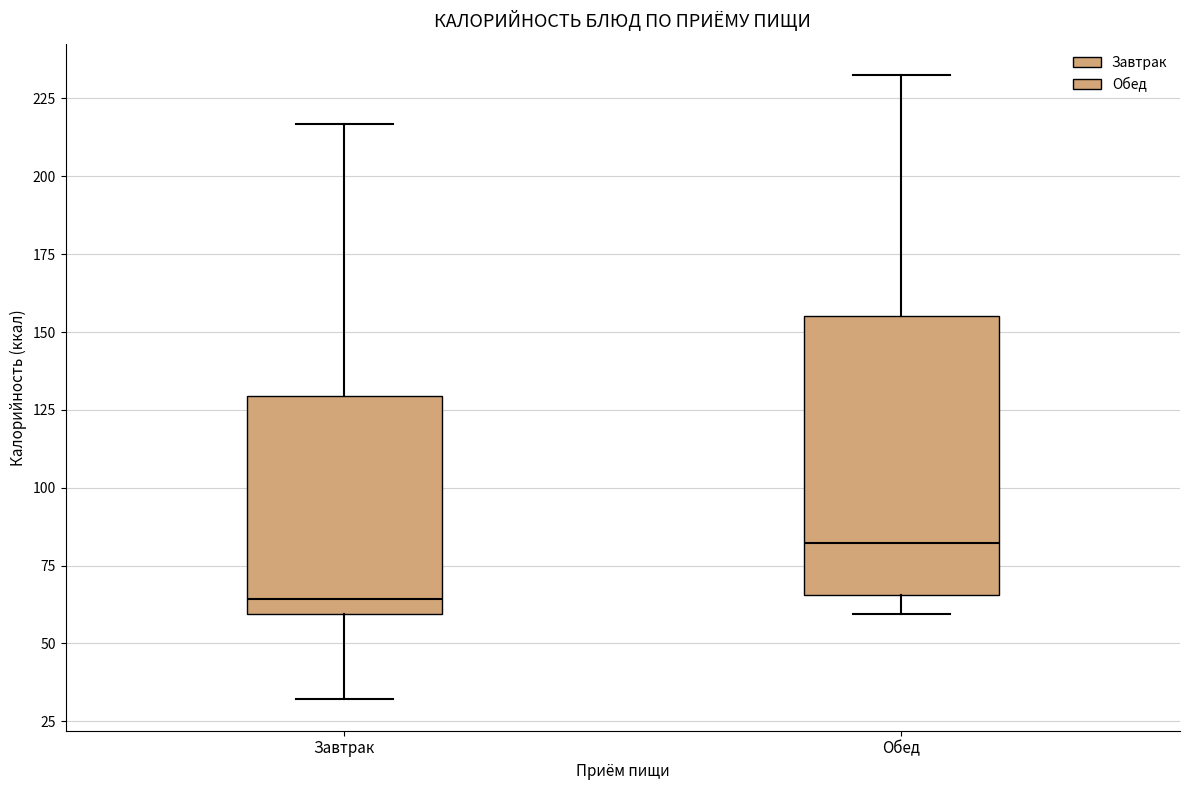

Reading left to right, transcribe this box plot: for each box, give where its median line is, the range the box spans, and where its two whiskers end, as read against the y-axis. The values are not printed on the chart, so give them approximately, as read against the axis.

Завтрак: median 65, box 60 to 130, whiskers 30 to 215
Обед: median 80, box 65 to 155, whiskers 60 to 235